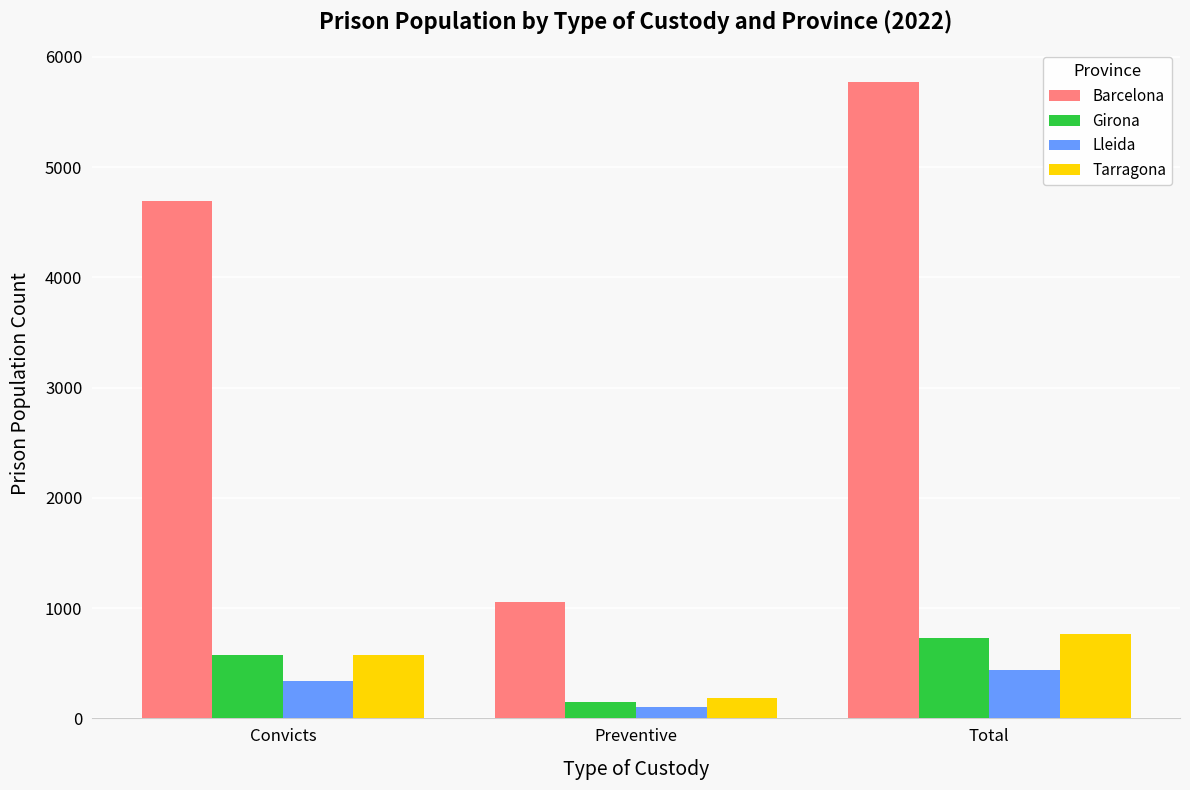

Reading left to right, what are all the values shown in this chart?

Barcelona: 4689	1052	5777
Girona: 574	153	728
Lleida: 338	101	442
Tarragona: 579	185	766